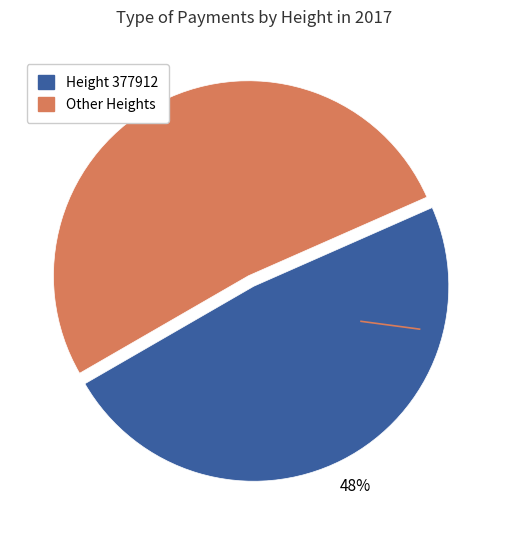

To the nearest percent, what is the average slice percentage?

50%